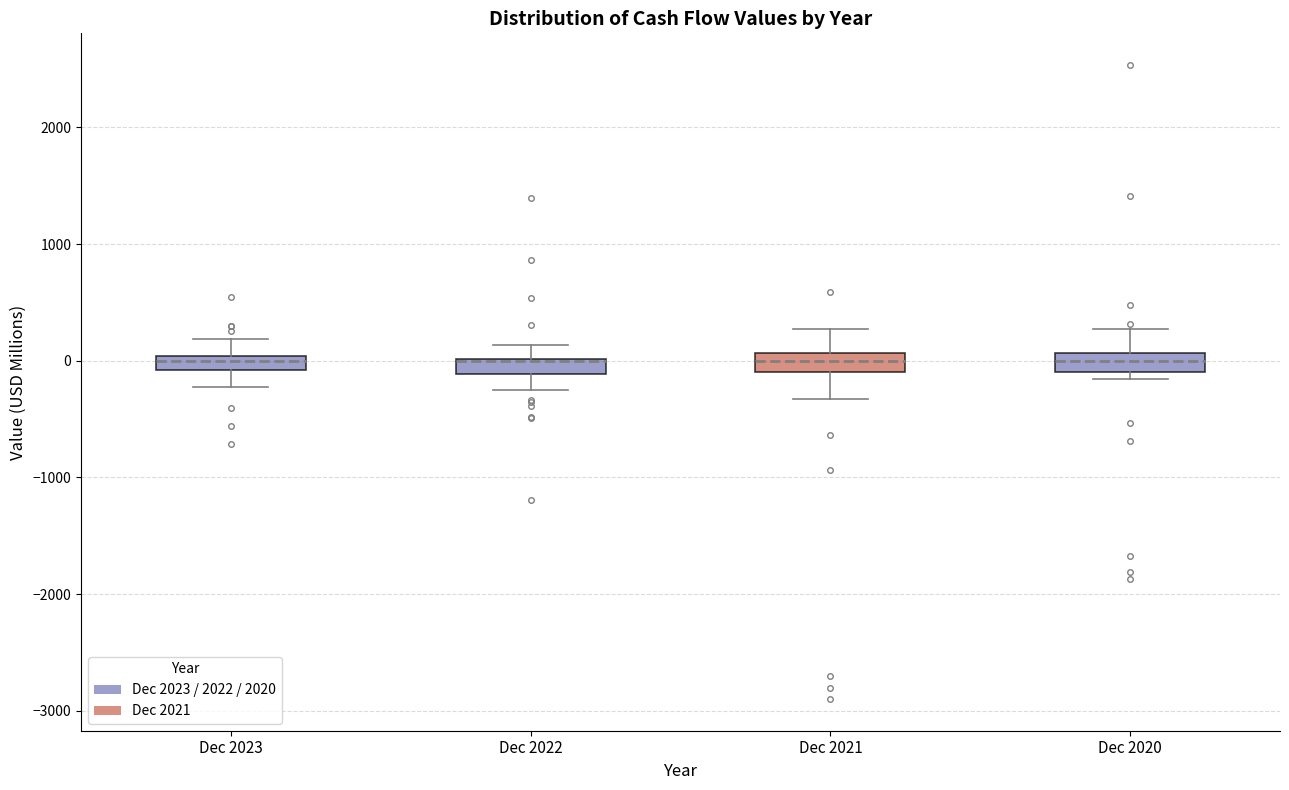

Where is the lower edge of the box for Dec 2023 on the y-axis? The values are not printed on the chart, so give them approximately, as read against the axis.

-100